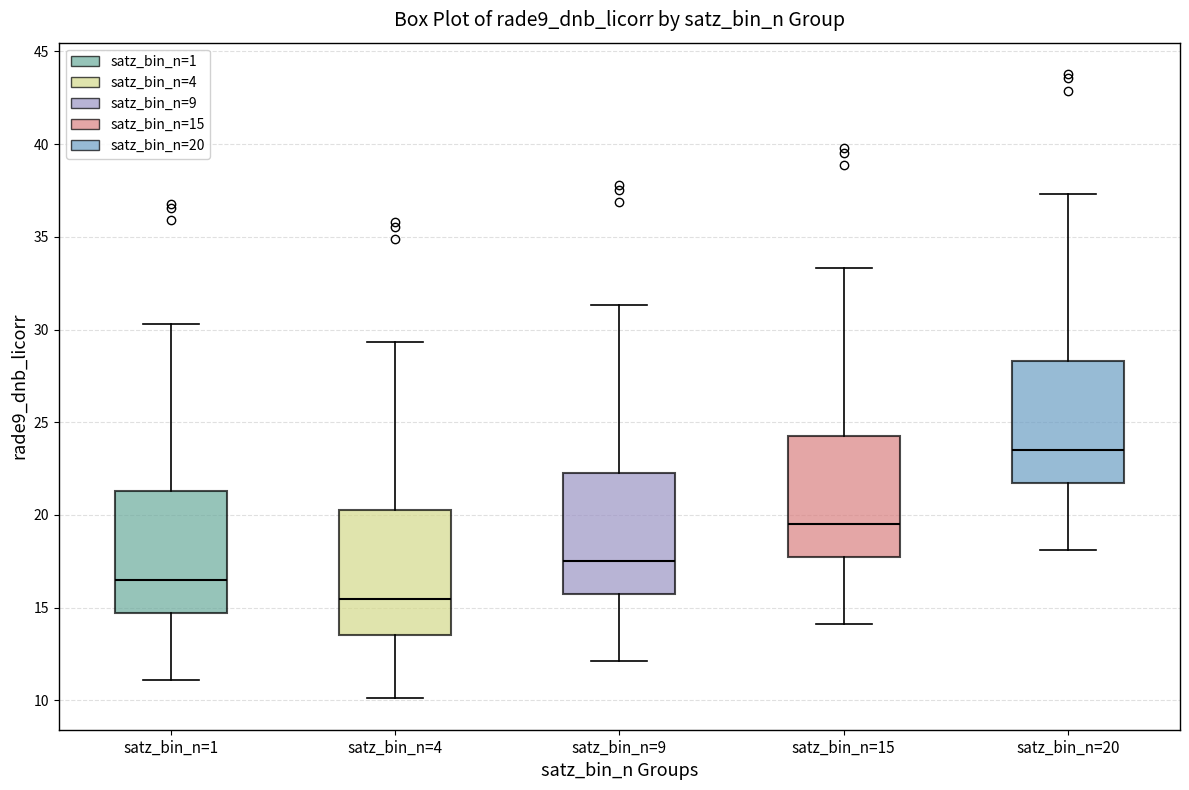

Reading left to right, transcribe this box plot: for each box, give where its median line is, the range the box spans, and where its two whiskers end, as read against the y-axis. The values are not printed on the chart, so give them approximately, as read against the axis.

satz_bin_n=1: median 16.5, box 14.5 to 21.5, whiskers 11.0 to 30.5
satz_bin_n=4: median 15.5, box 13.5 to 20.5, whiskers 10.0 to 29.5
satz_bin_n=9: median 17.5, box 15.5 to 22.5, whiskers 12.0 to 31.5
satz_bin_n=15: median 19.5, box 17.5 to 24.5, whiskers 14.0 to 33.5
satz_bin_n=20: median 23.5, box 21.5 to 28.5, whiskers 18.0 to 37.5